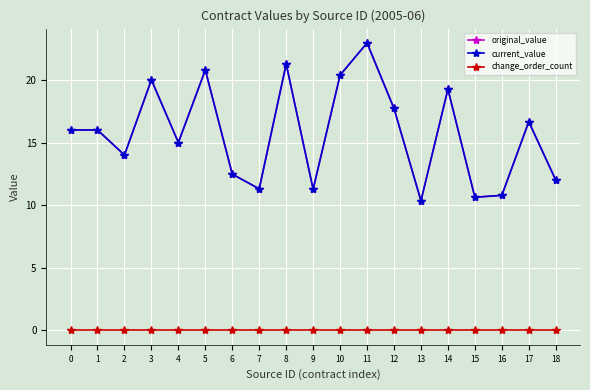

Does the chart have visible grid lines?

Yes